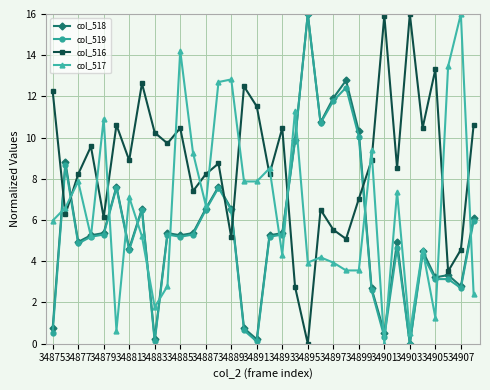

What is the maximum value shown in the chart?

16.0